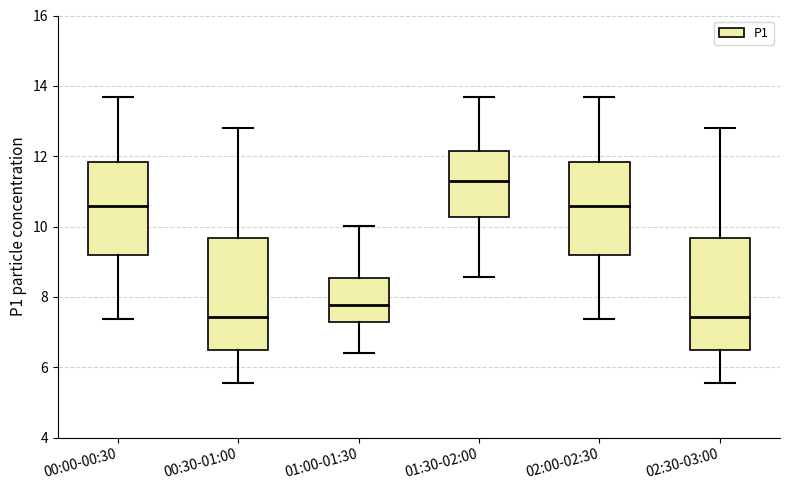

Where does the upper whisker of the box for 01:30-02:00 end on the y-axis? The values are not printed on the chart, so give them approximately, as read against the axis.

13.6